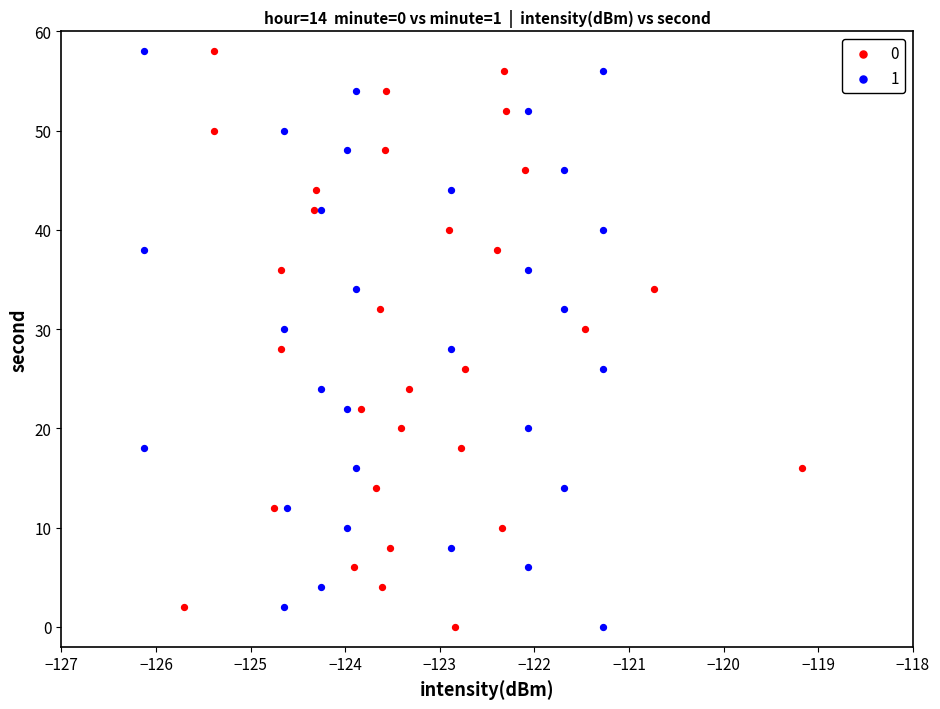

What are all the series names shown in the legend?

0, 1